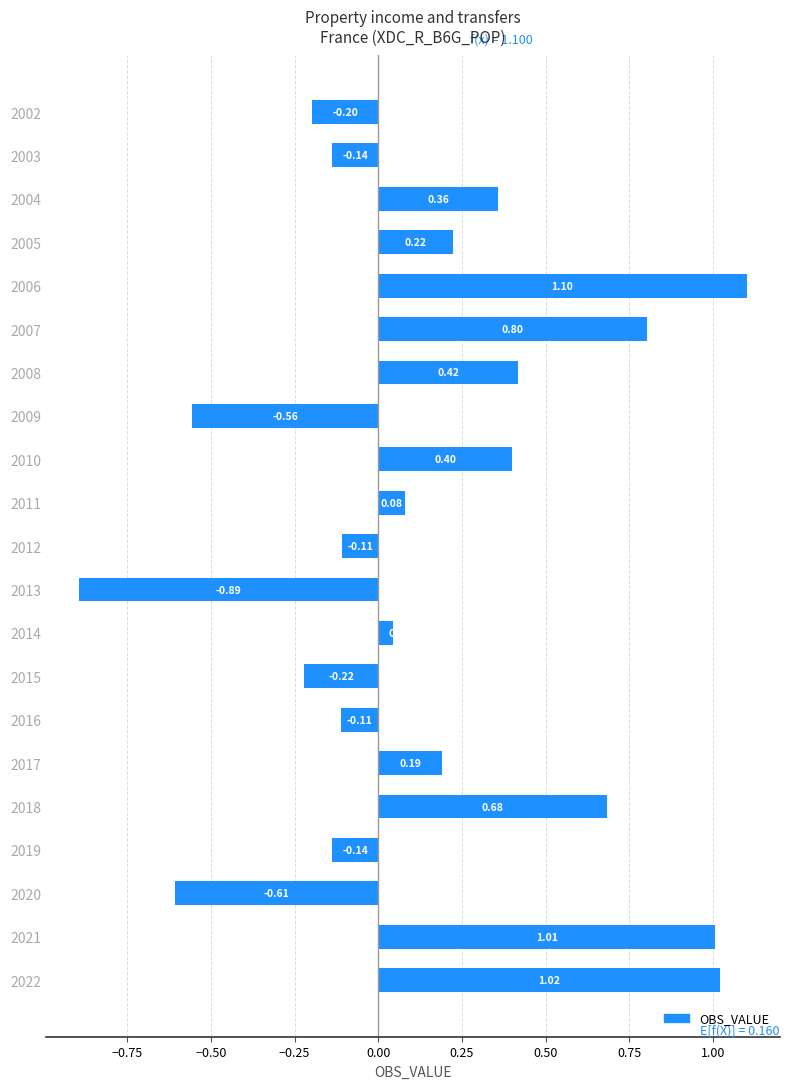

How many negative values are there?

9